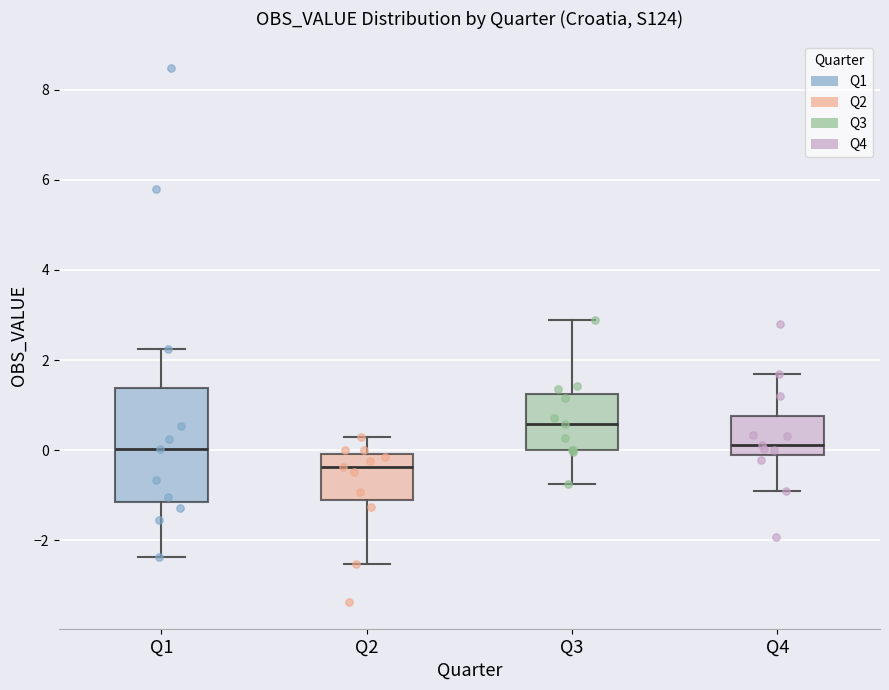

Which box is the tallest, from its lower edge to its upper edge?

Q1